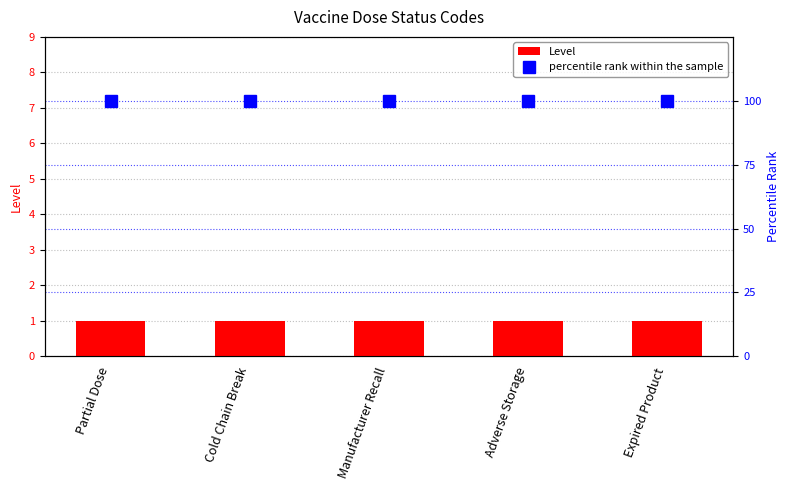

Reading left to right, list all the values displayed in this chart.

Level: Partial Dose=1	Cold Chain Break=1	Manufacturer Recall=1	Adverse Storage=1	Expired Product=1
percentile rank within the sample: Partial Dose=100	Cold Chain Break=100	Manufacturer Recall=100	Adverse Storage=100	Expired Product=100